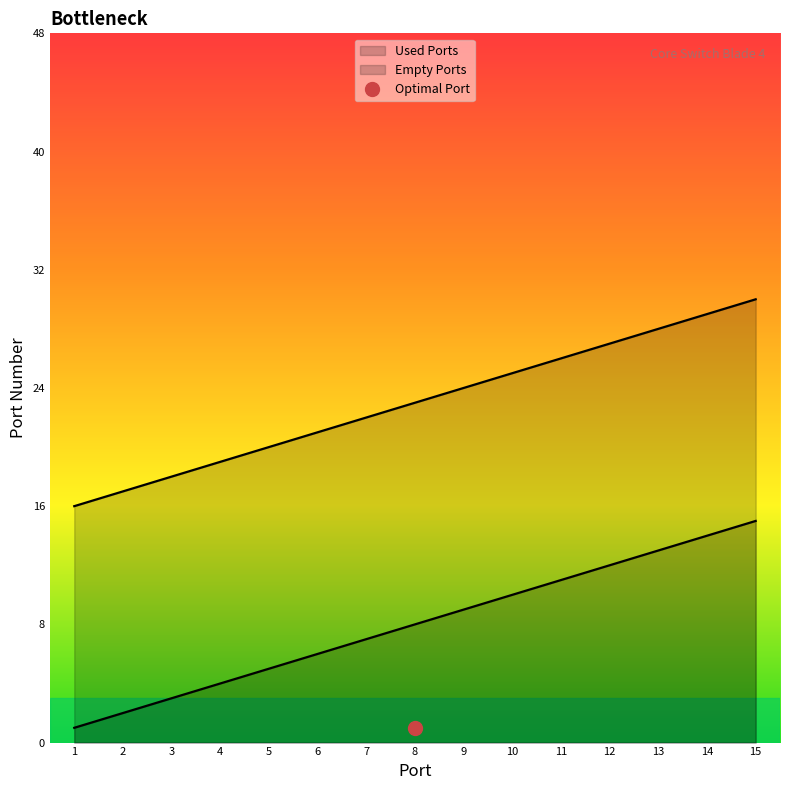

At which category is the sum across all series the highest?

15